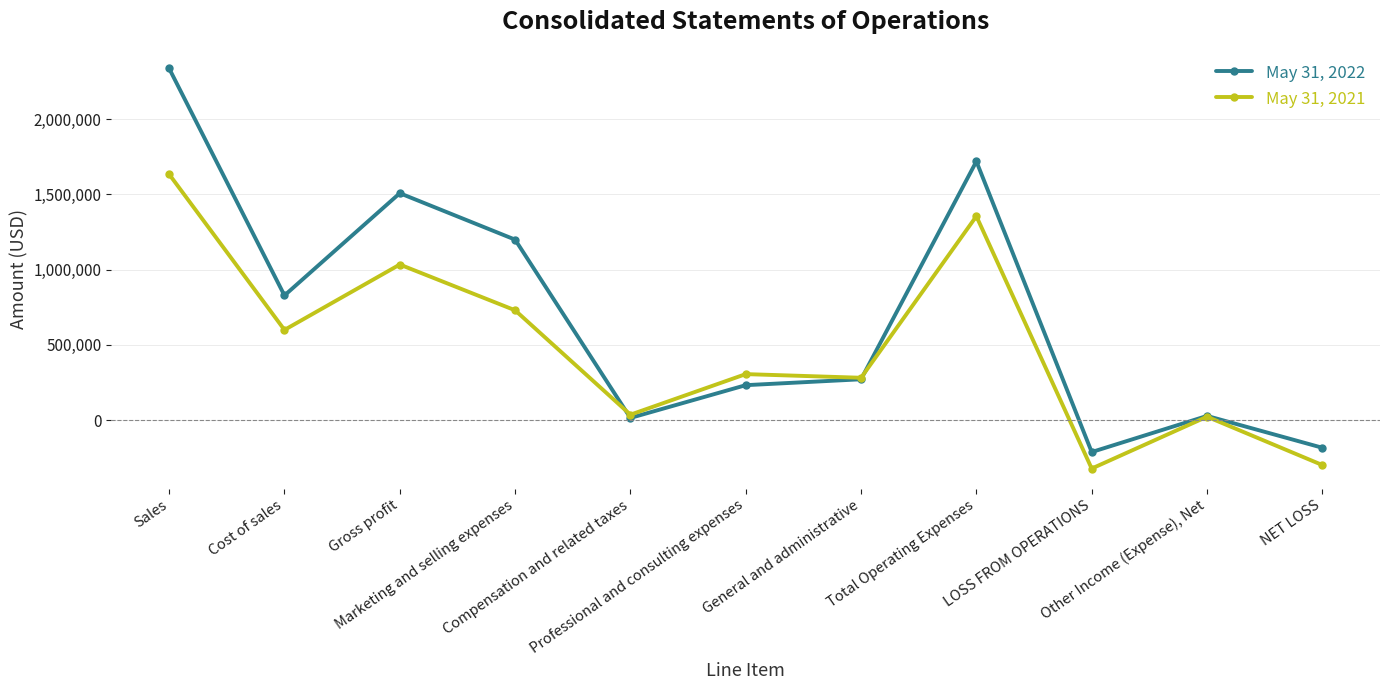

What are all the series names shown in the legend?

May 31, 2022, May 31, 2021